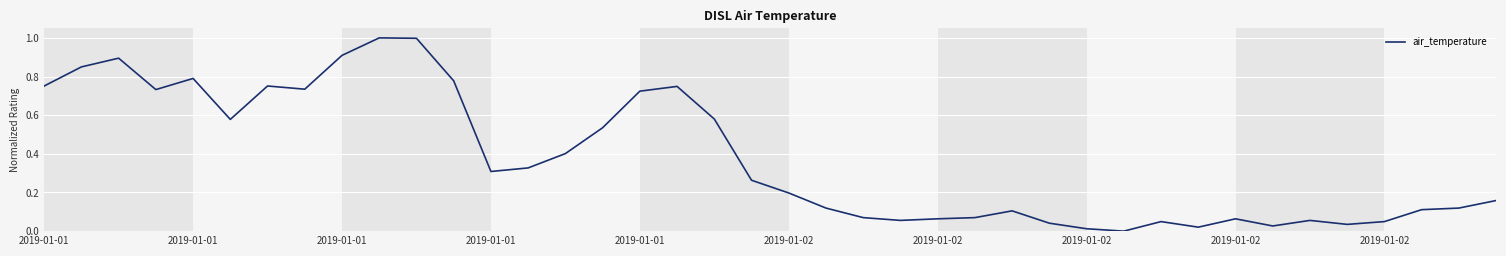

How many values exceed 0?

39